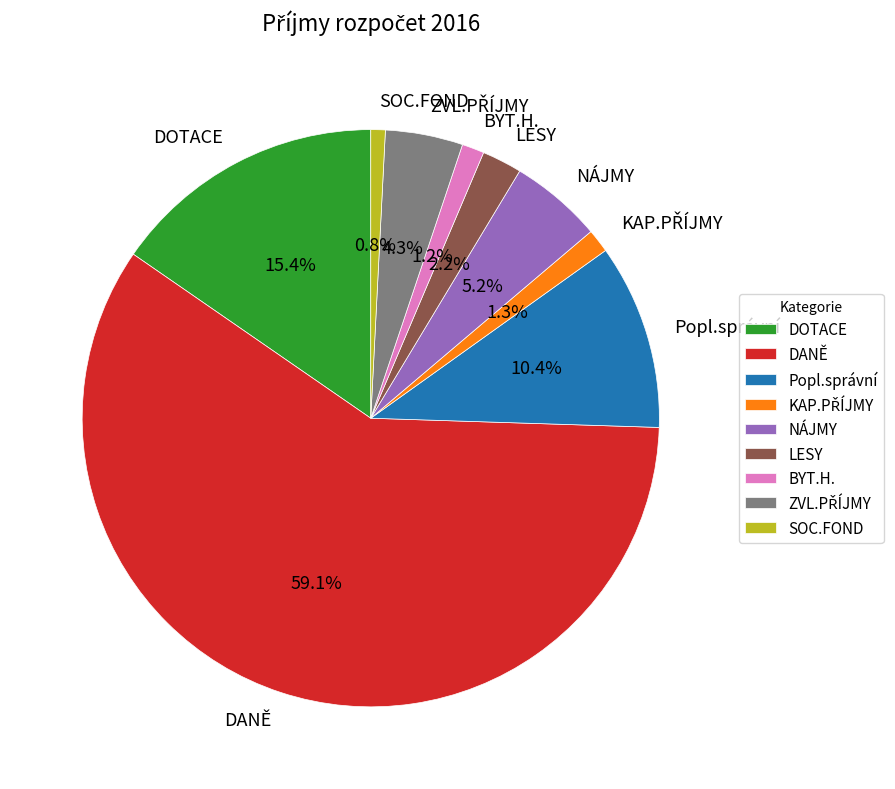

Is there any slice that represents more than half of the pie?

Yes